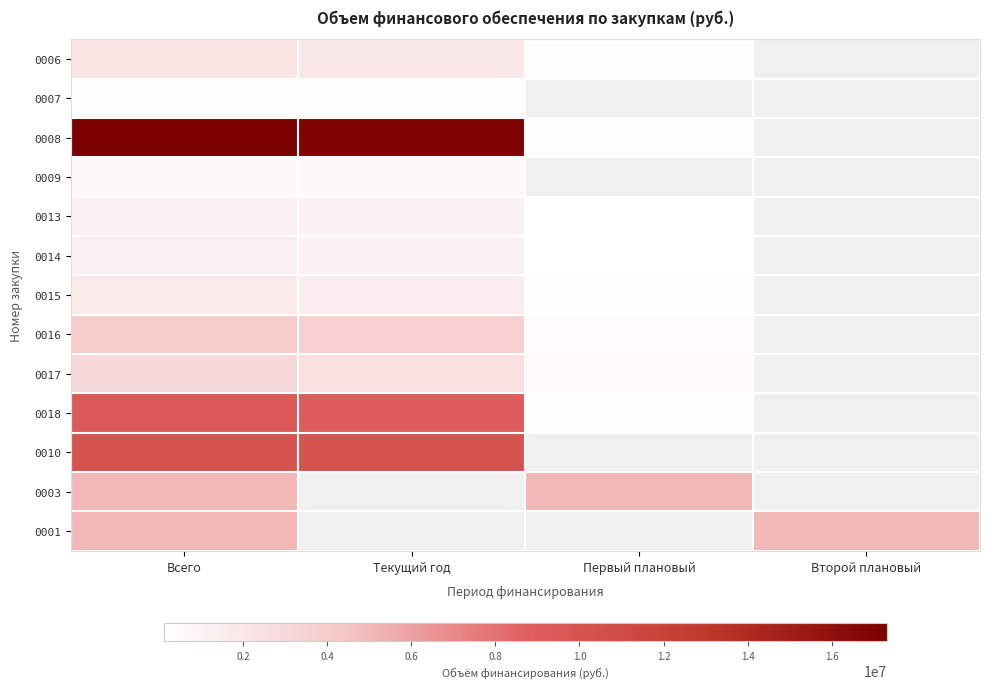

Reading left to right, what are all the values shown in this chart?

0006: Всего=2172677.8	Текущий год=1890424.2	Первый плановый=282253.6	Второй плановый=0.0
0007: Всего=192149.6	Текущий год=192149.6	Первый плановый=0.0	Второй плановый=0.0
0008: Всего=17307000.0	Текущий год=16927290.0	Первый плановый=379710.0	Второй плановый=0.0
0009: Всего=576898.8	Текущий год=576898.8	Первый плановый=0.0	Второй плановый=0.0
0013: Всего=1193000.0	Текущий год=1073700.0	Первый плановый=119300.0	Второй плановый=0.0
0014: Всего=1293000.0	Текущий год=1163700.0	Первый плановый=129300.0	Второй плановый=0.0
0015: Всего=1695600.0	Текущий год=1507200.0	Первый плановый=188400.0	Второй плановый=0.0
0016: Всего=4017000.0	Текущий год=3570667.0	Первый плановый=446333.0	Второй плановый=0.0
0017: Всего=2999000.0	Текущий год=2479500.0	Первый плановый=519500.0	Второй плановый=0.0
0018: Всего=9279820.0	Текущий год=9029220.0	Первый плановый=250600.0	Второй плановый=0.0
0010: Всего=10000000.0	Текущий год=10000000.0	Первый плановый=0.0	Второй плановый=0.0
0003: Всего=5000000.0	Текущий год=0.0	Первый плановый=5000000.0	Второй плановый=0.0
0001: Всего=5000000.0	Текущий год=0.0	Первый плановый=0.0	Второй плановый=5000000.0